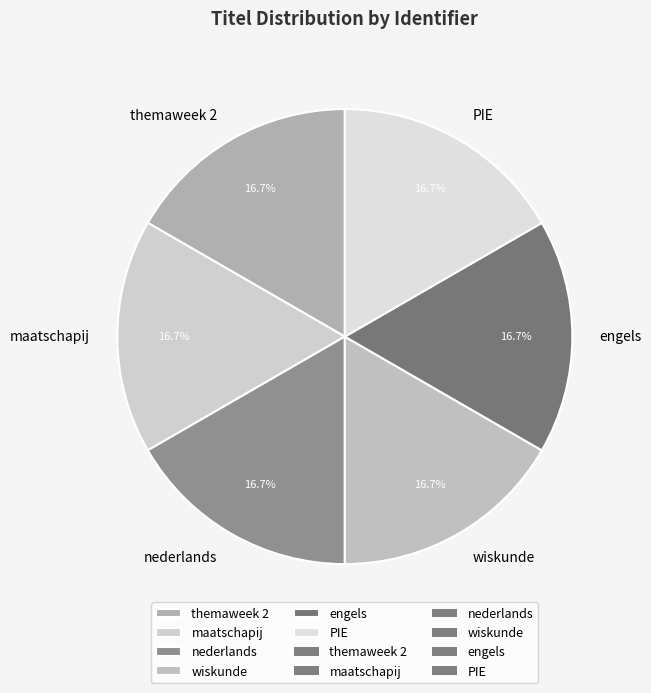

To the nearest percent, what is the average slice percentage?

17%